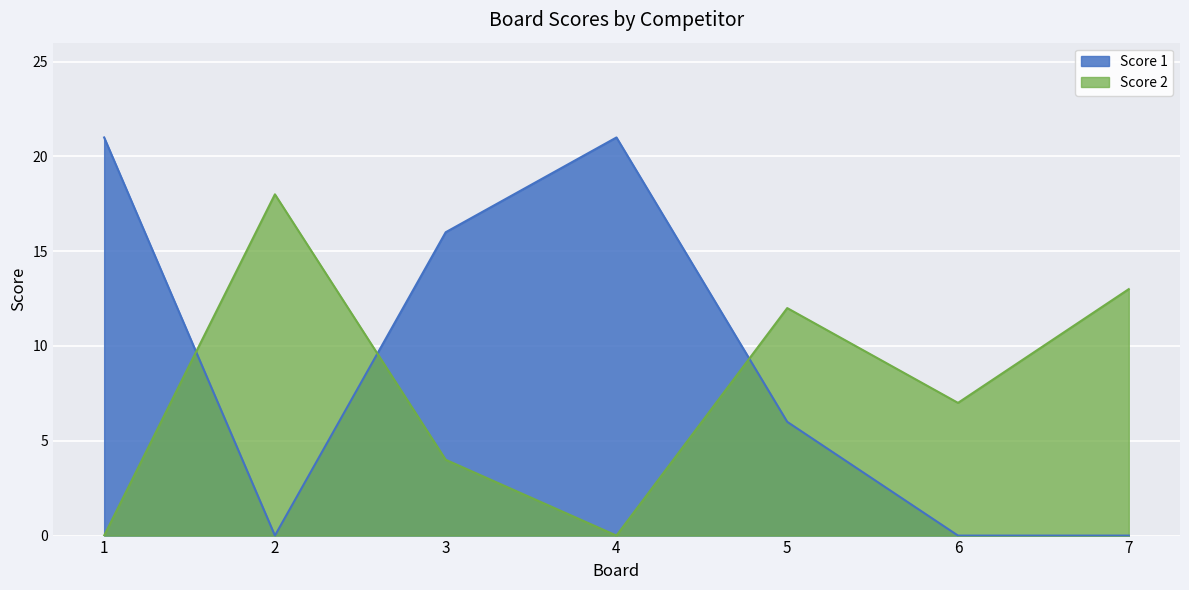

Which series has the largest range (max minus min)?

Score 1